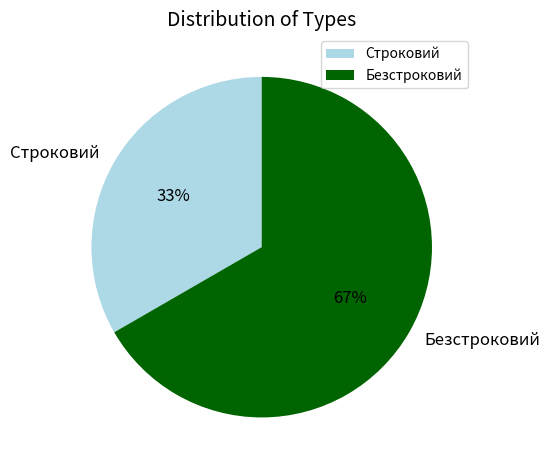

Approximately how many times larger is the value at Безстроковий compared to Строковий?

2.0